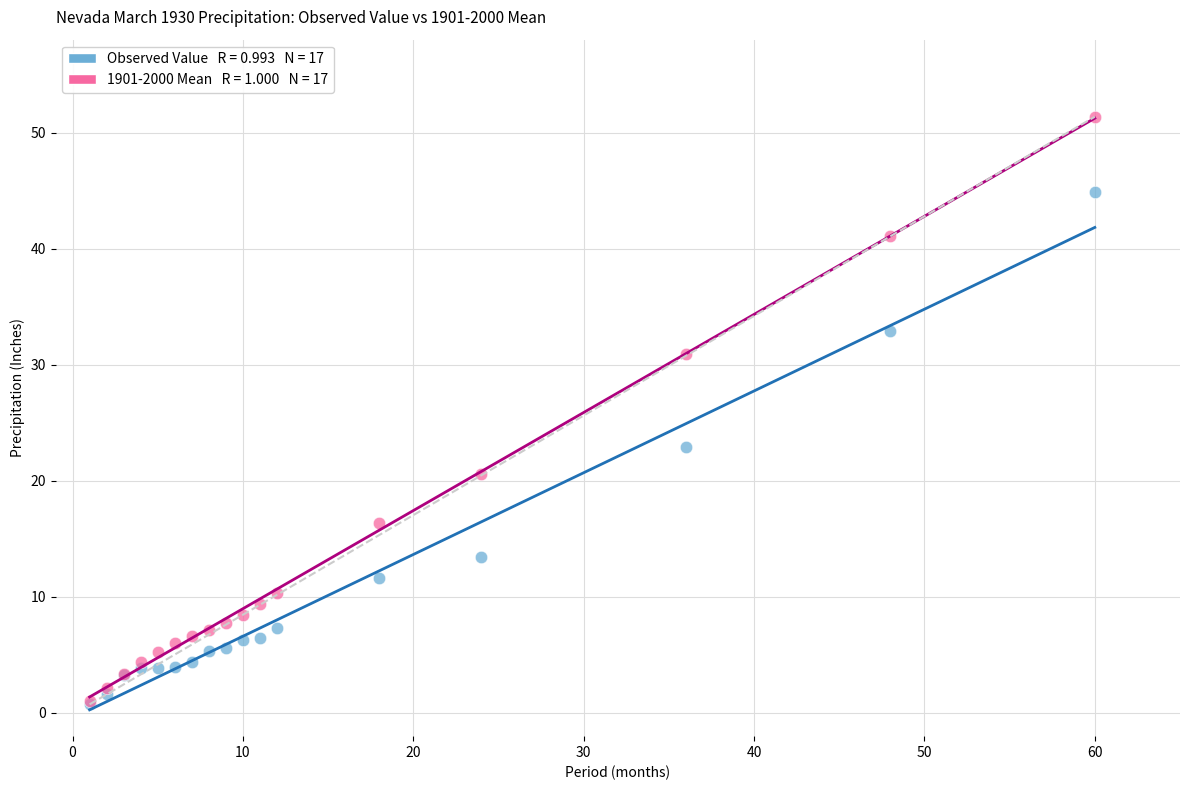

Across all series, what Y value is closest to 26?

22.9